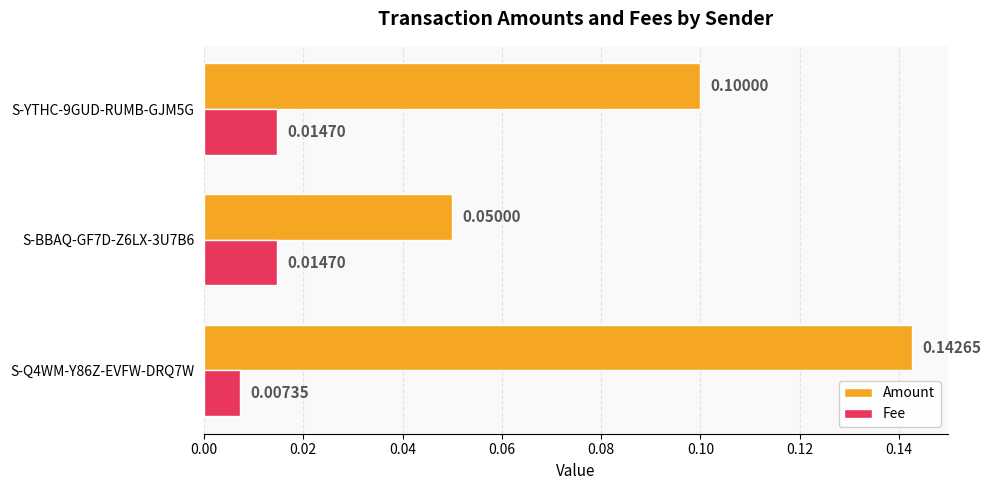

At which category is the sum across all series the highest?

S-Q4WM-Y86Z-EVFW-DRQ7W